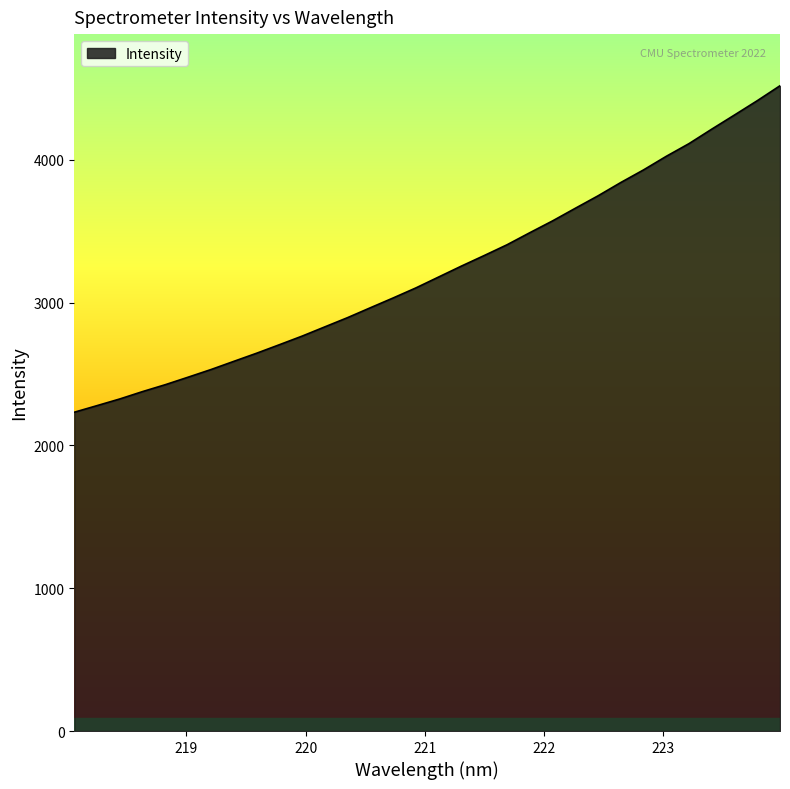

What is the maximum value shown in the chart?

4519.9